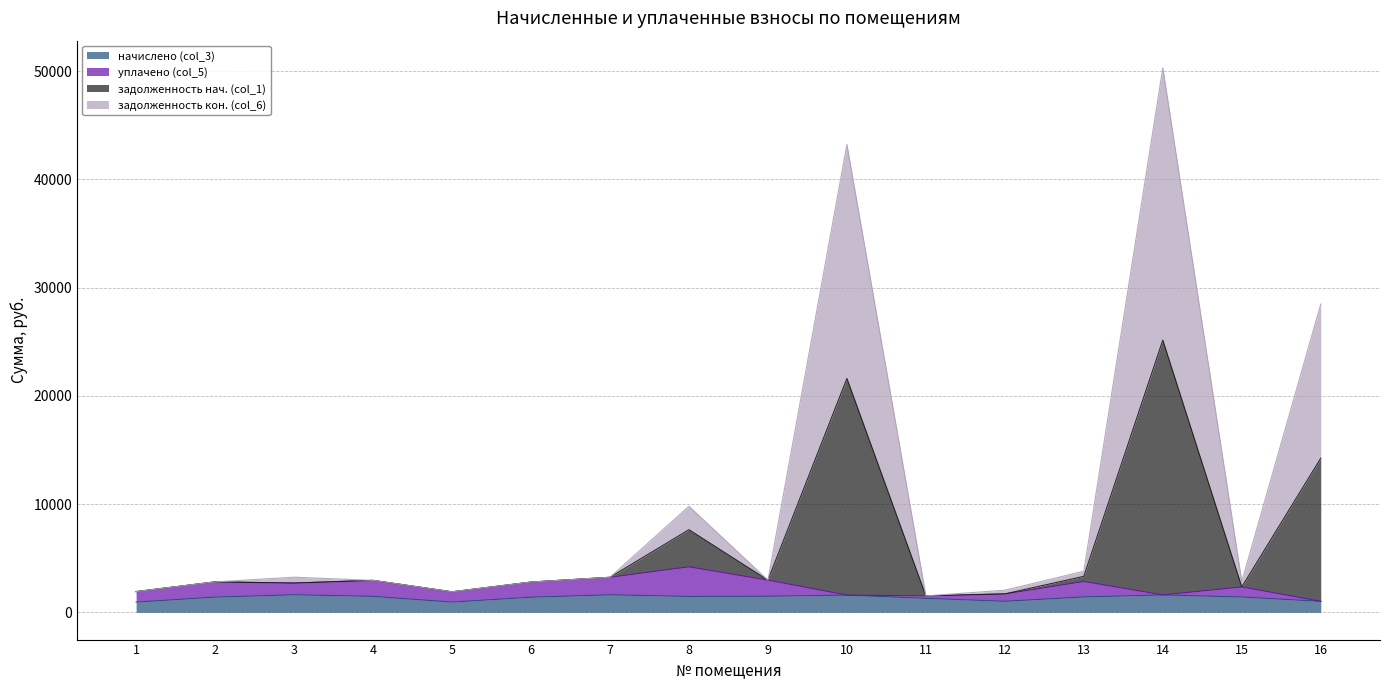

How many data points does each series have?

16